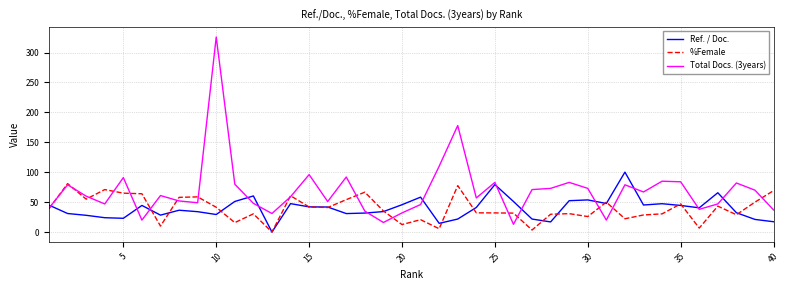

Rank the series by their maximum value, from lowest to highest.

%Female, Ref. / Doc., Total Docs. (3years)